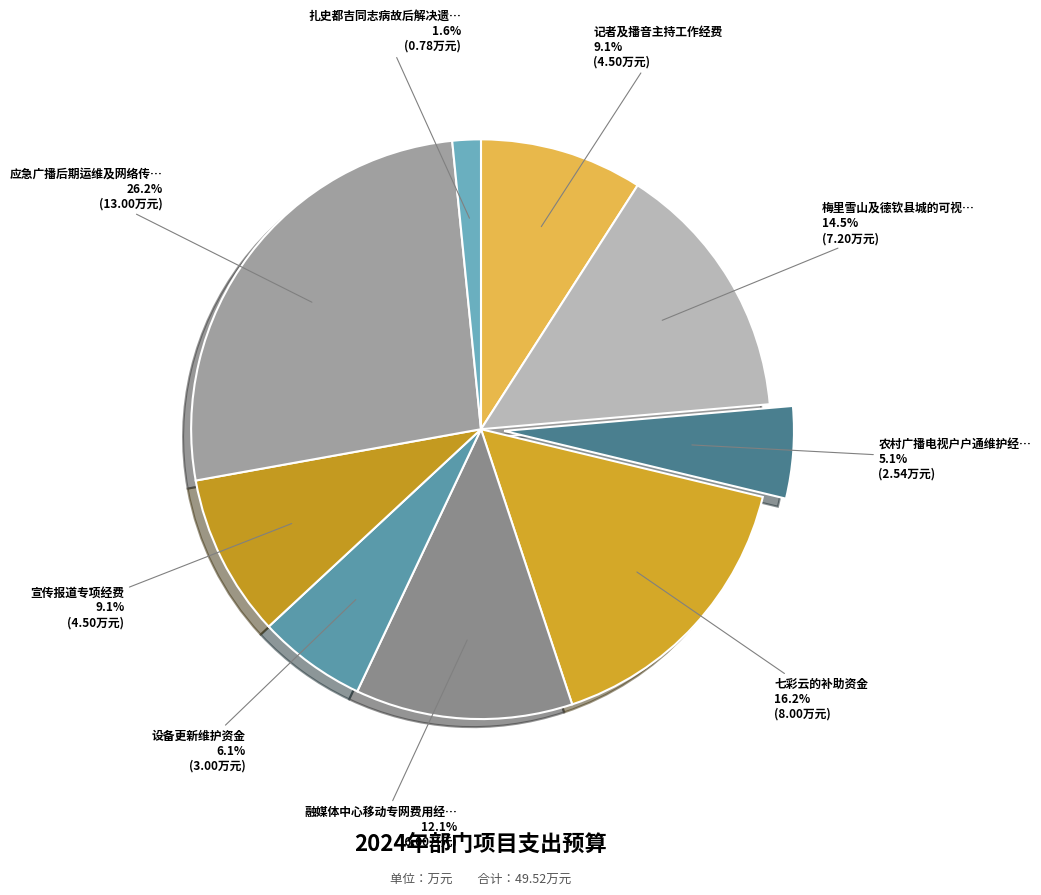

How many segments does this pie chart have?

9